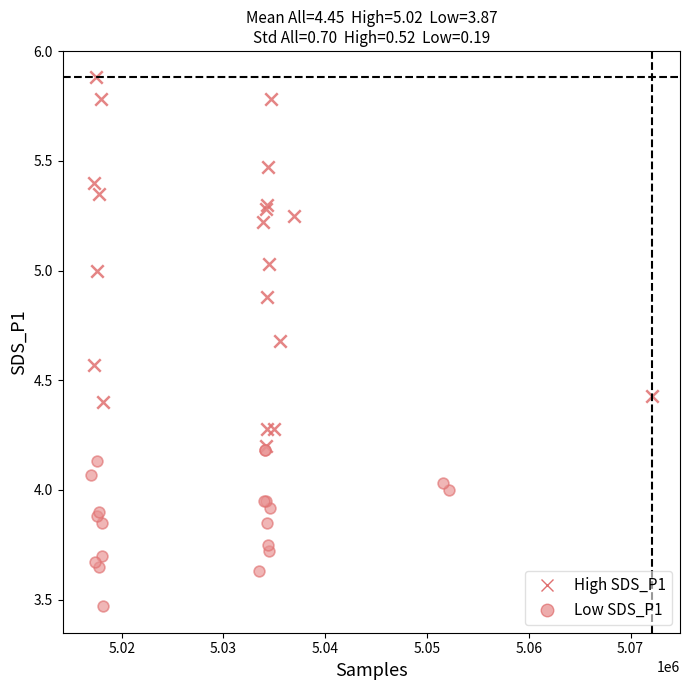

Which series reaches the minimum Y coordinate?

Low SDS_P1